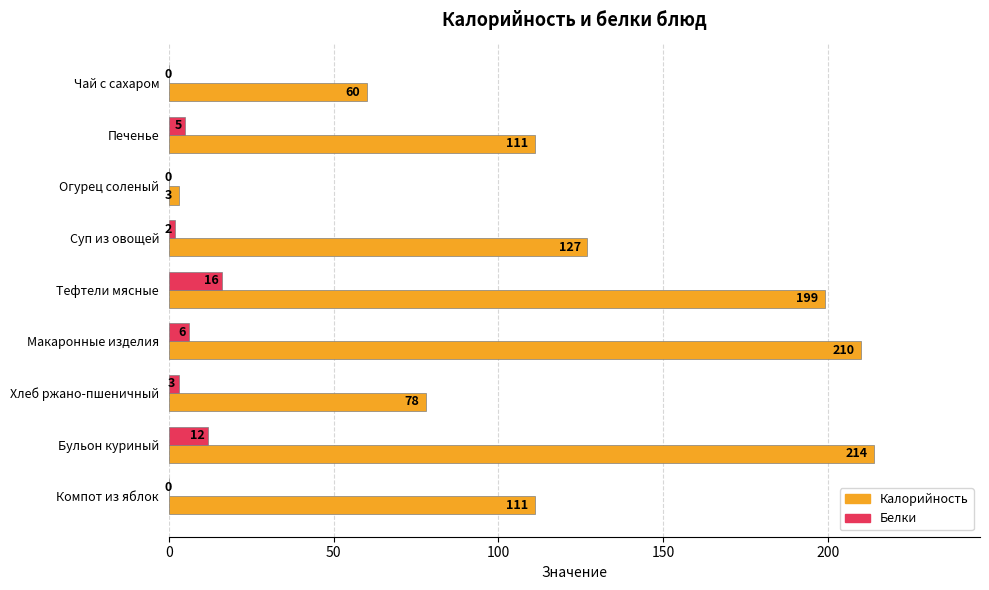

What is the sum of all Белки values?

44